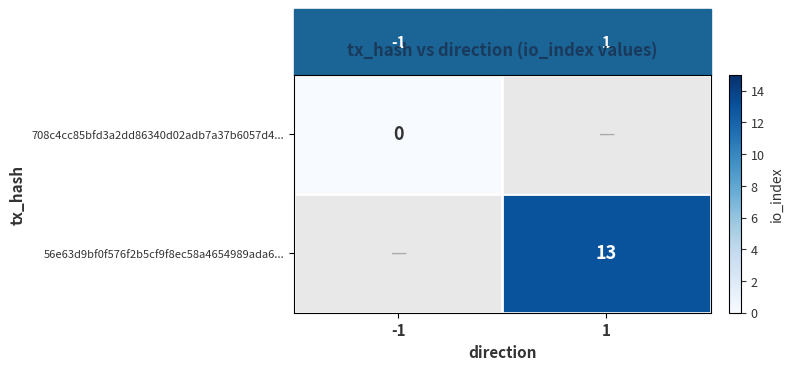

Is it true that 56e63d9bf0f576f2b5cf9f8ec58a4654989ada6... equals 3 at 1?

False